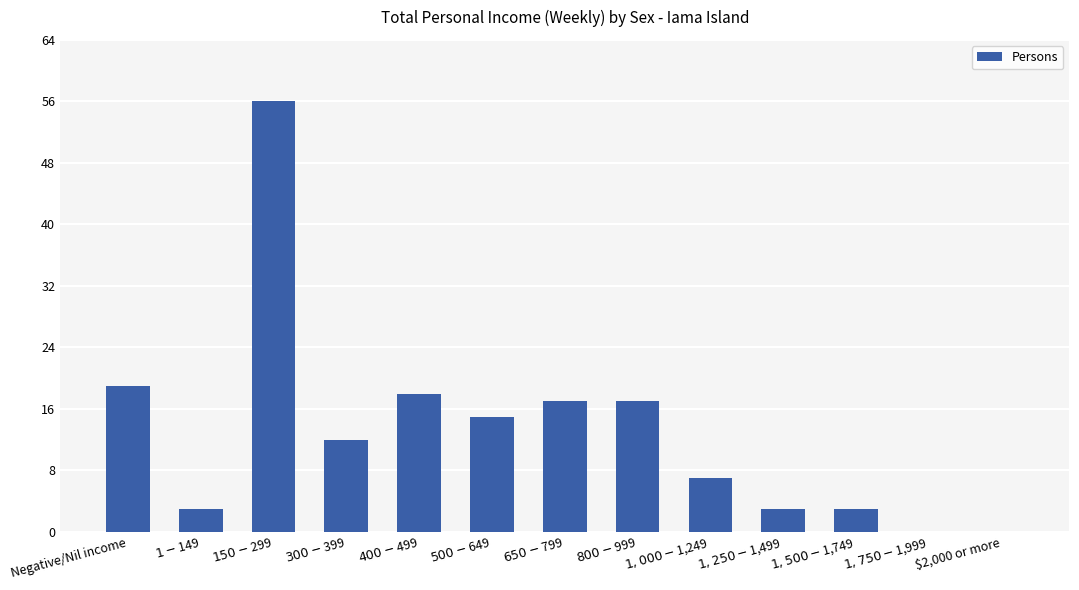

What is the average value?

13